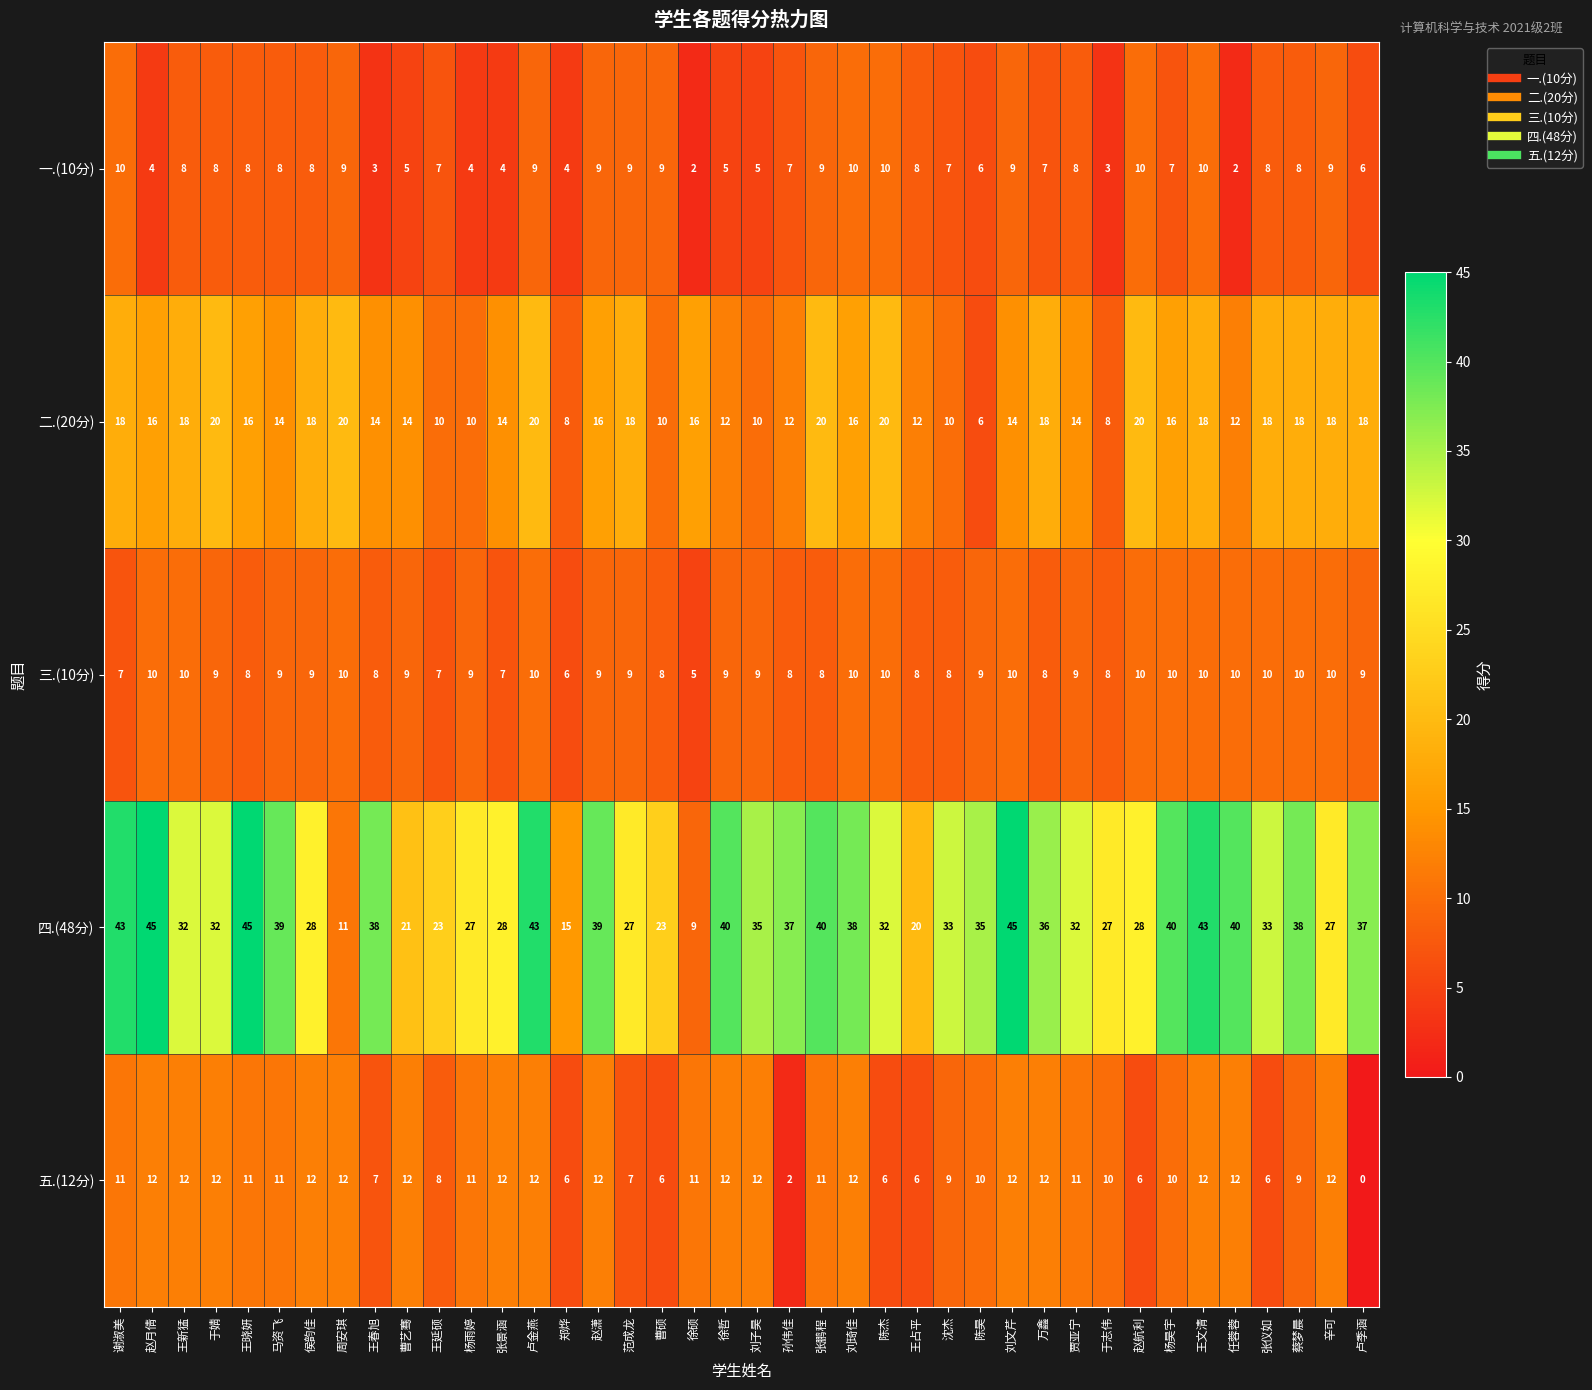

At which category is the sum across all series the highest?

卢金燕